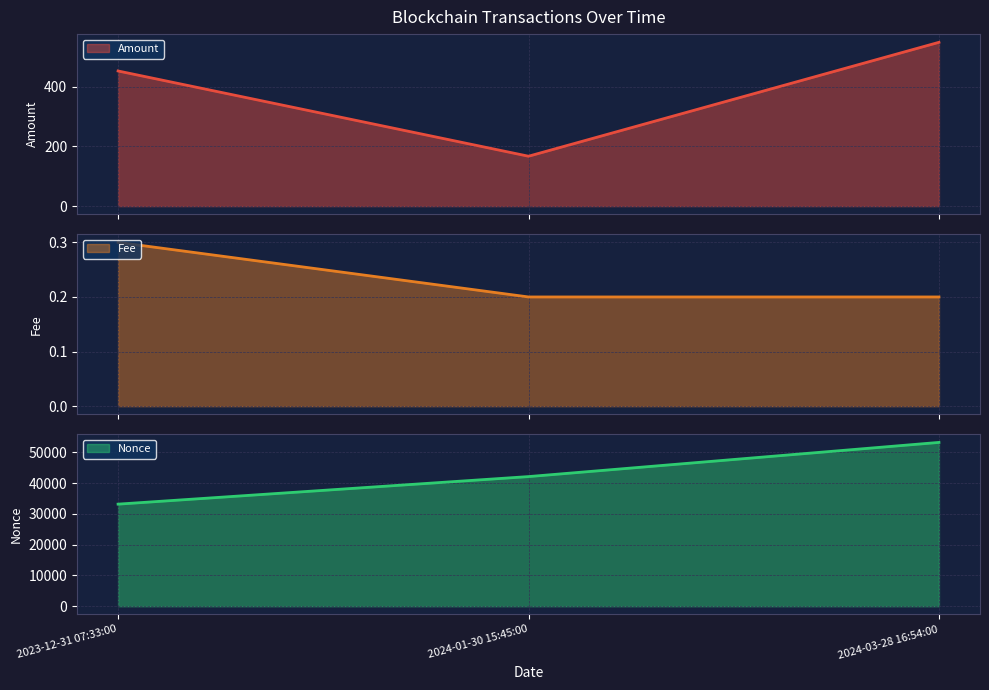

Which label corresponds to the largest value in the chart?

2024-03-28 16:54:00